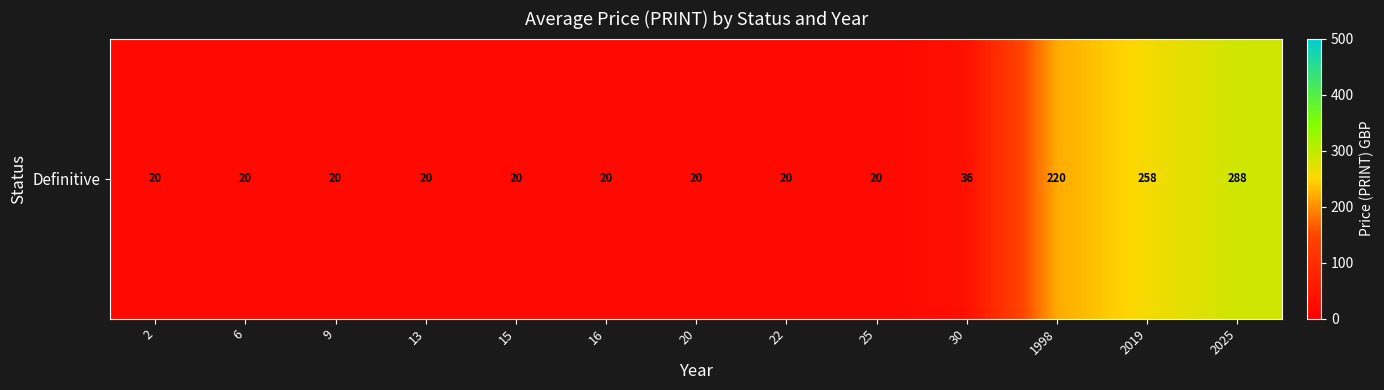

How many data points are above 20?

4